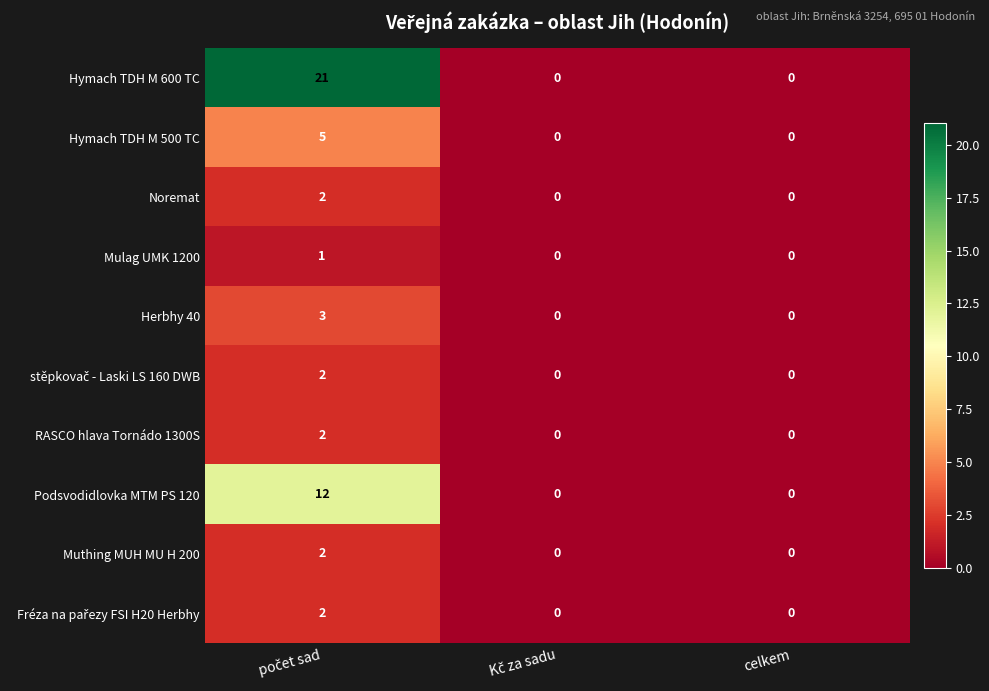

What is the sum of all Hymach TDH M 500 TC values?

5